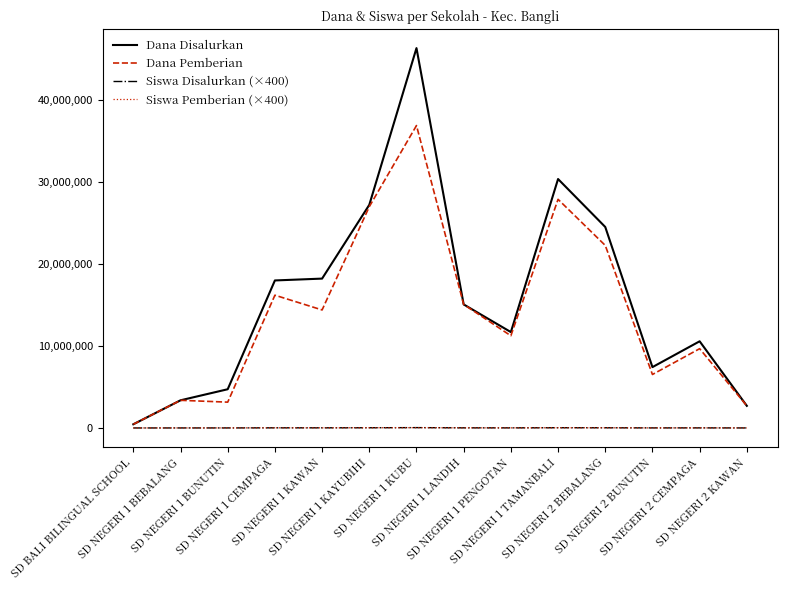

What is the greatest value displayed?

46350000